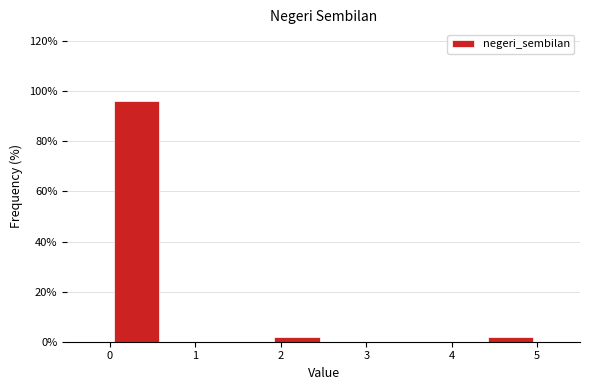

Reading left to right, transcribe this chart: for each bar, give the range it covers on the x-axis and its height. Neither the bar edges nor the heights are printed on the chart, so give them approximately, as read against the axes.

0.0 to 0.6: 96
0.6 to 1.3: 0
1.3 to 1.9: 0
1.9 to 2.5: 2
2.5 to 3.1: 0
3.1 to 3.8: 0
3.8 to 4.4: 0
4.4 to 5.0: 2